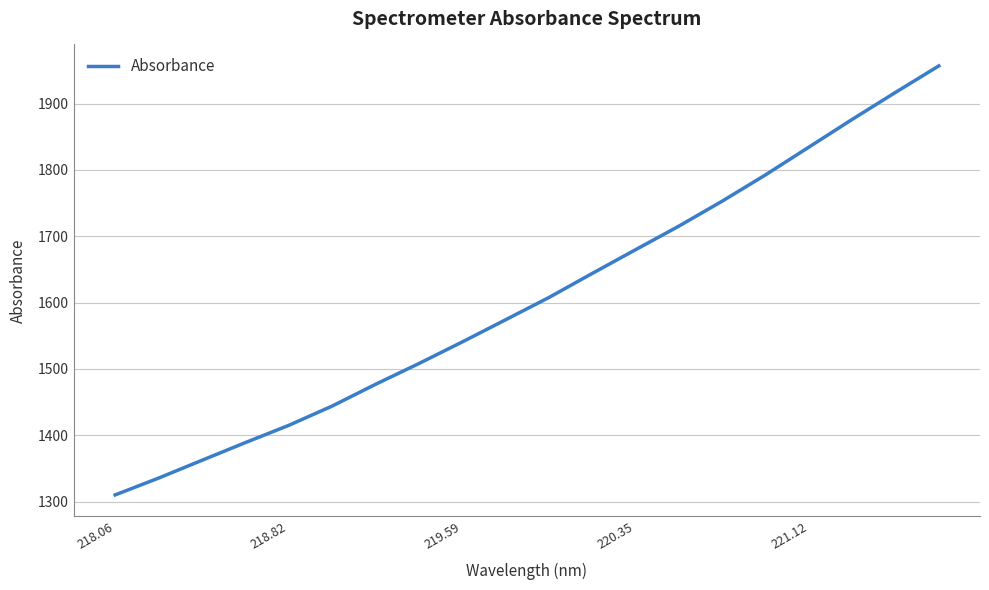

Count the number of values greater than 1607.

10